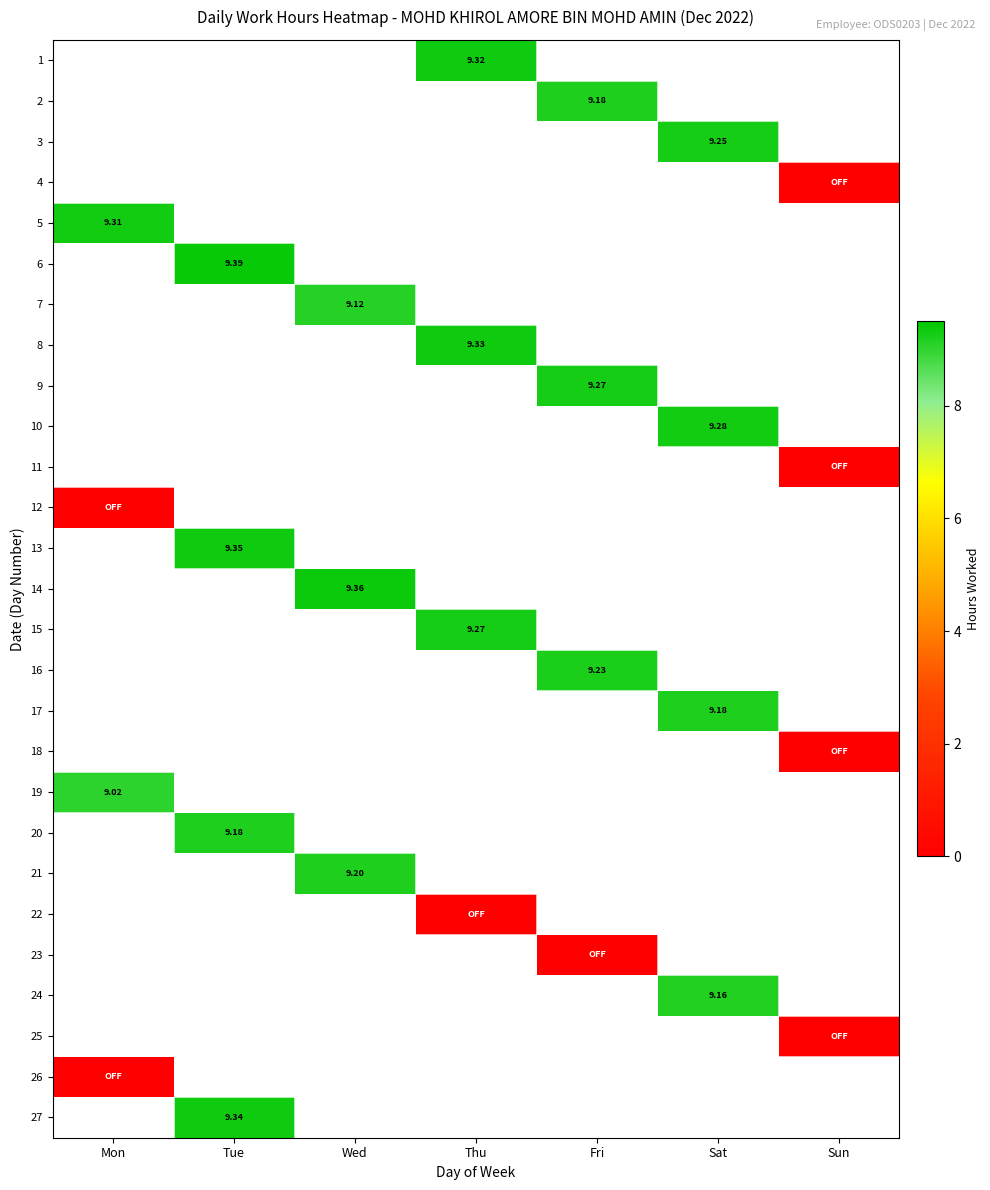

Count the number of categories in the chart.

7